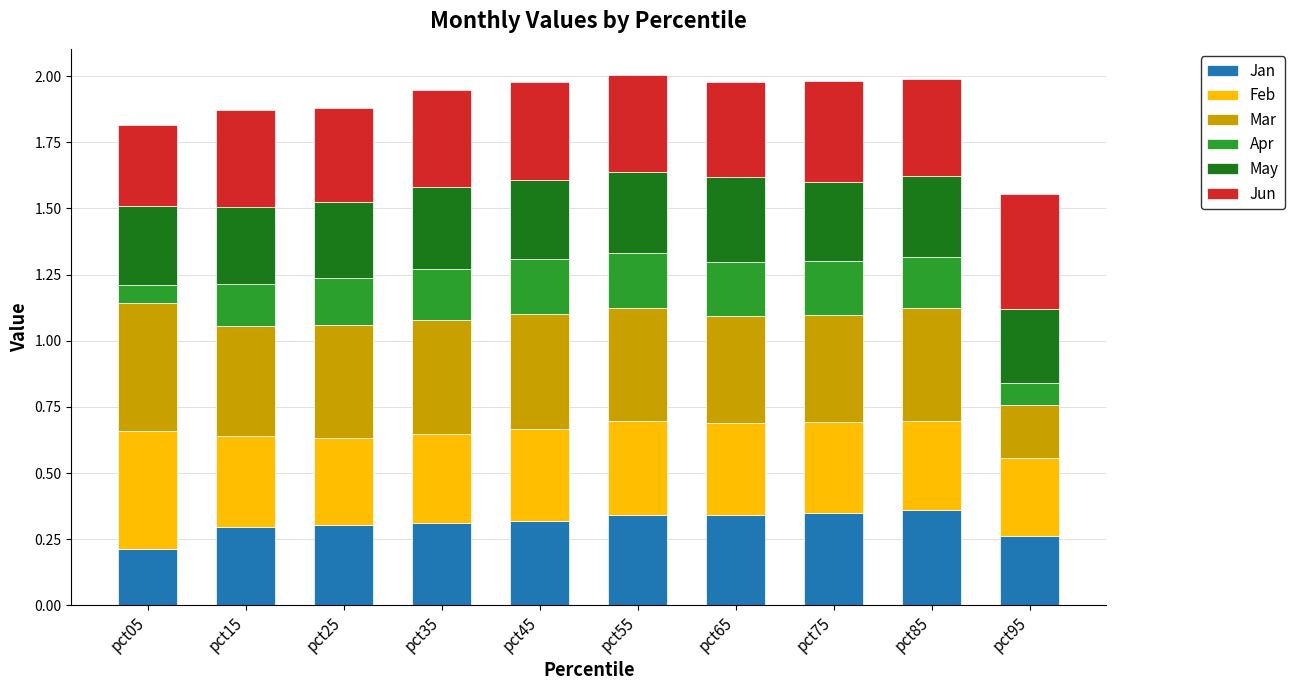

At which label does Jan reach its minimum?

pct05